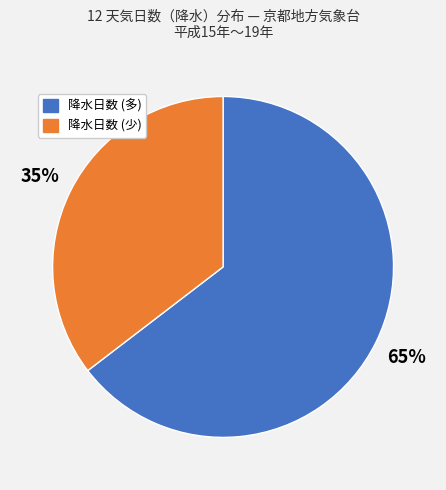

Is there a majority slice in this chart?

Yes